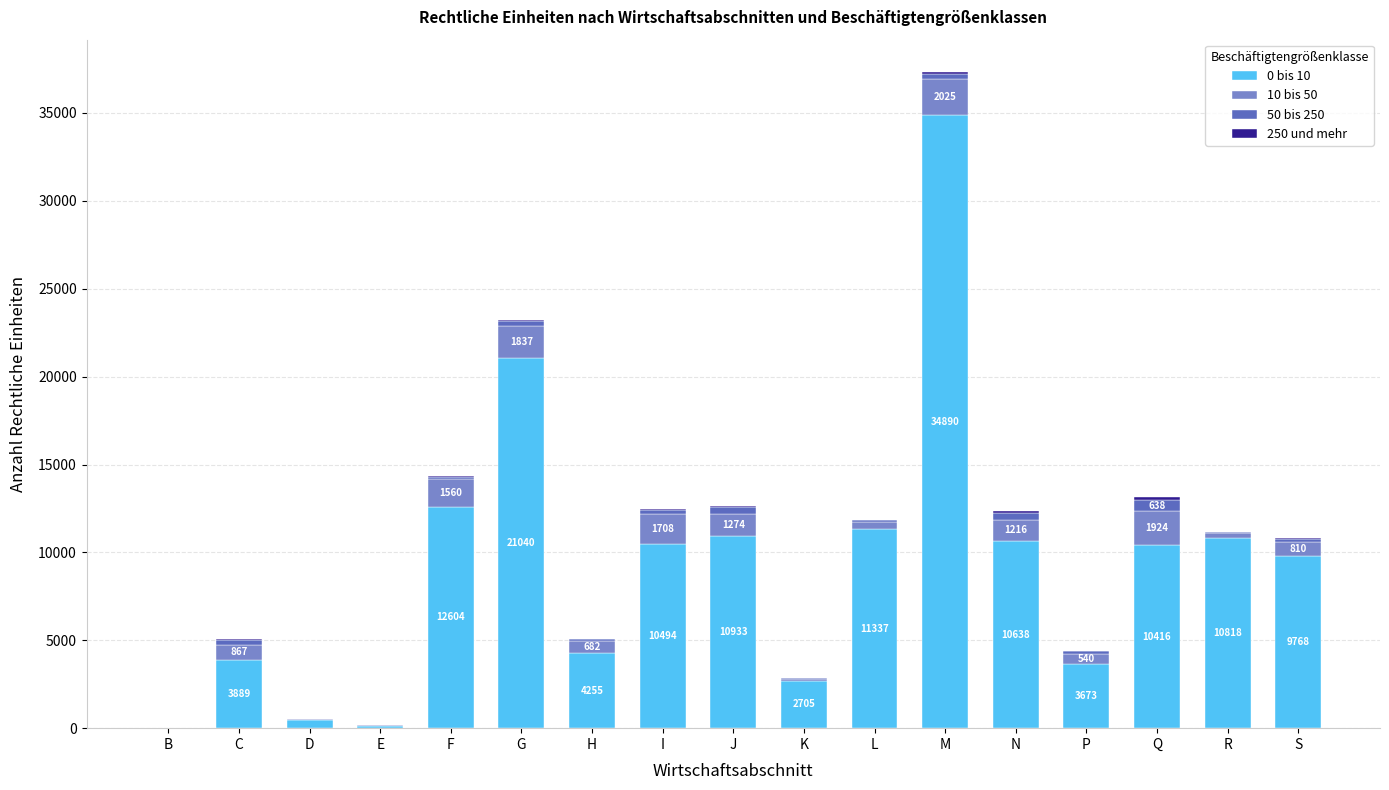

At which category is the sum across all series the highest?

M